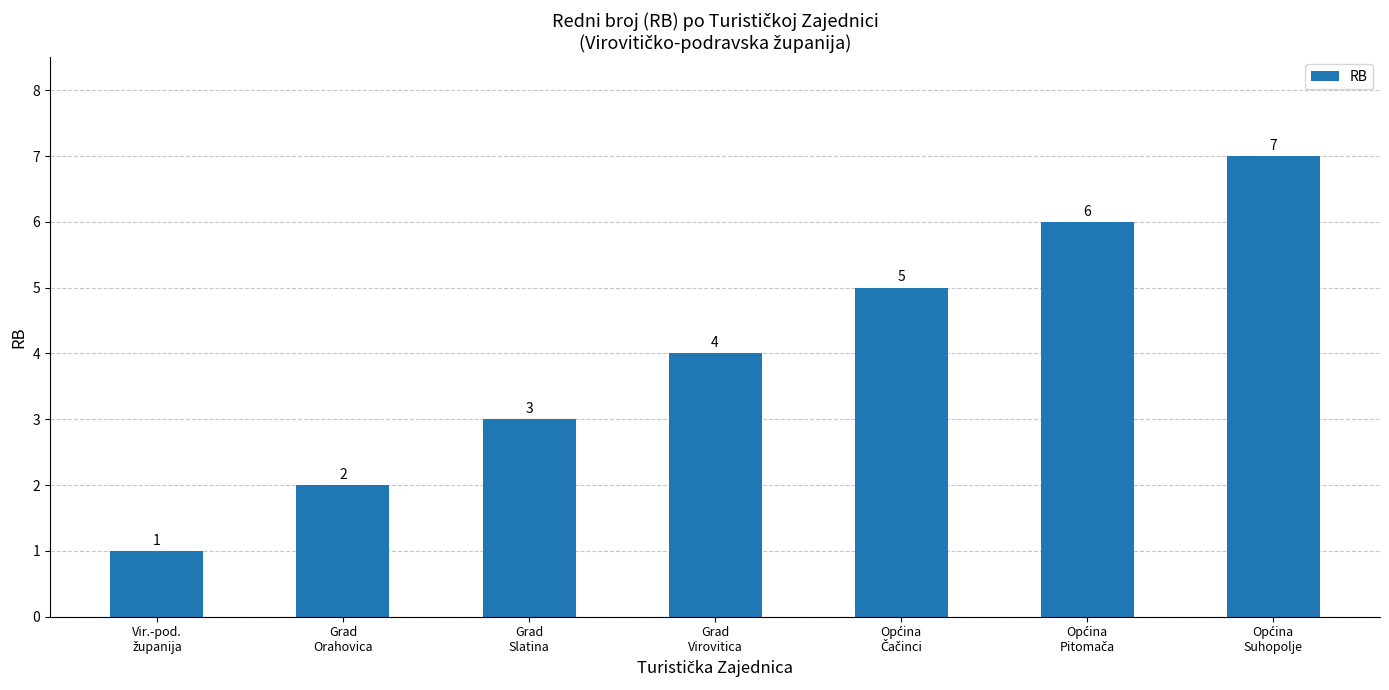

What is the value of the 4th bar from the left?

4